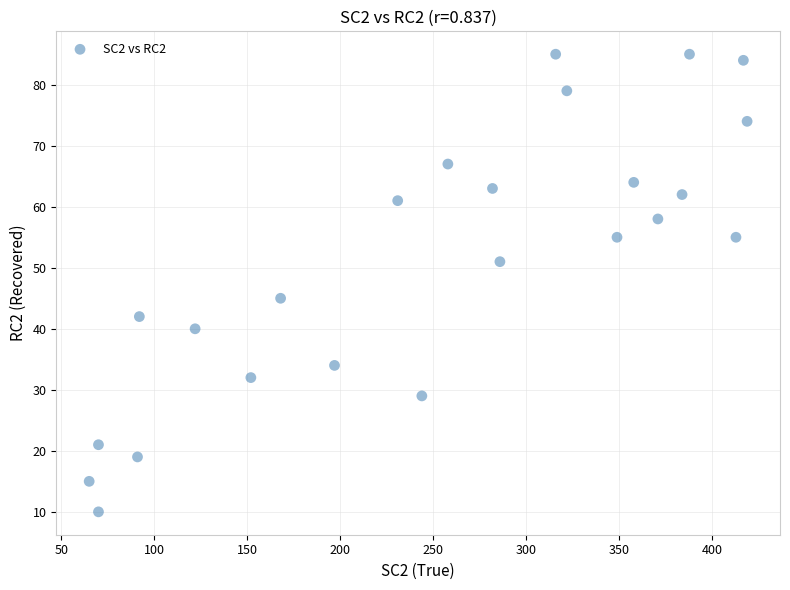

What Y value in the scatter plot is closest to 47?

45